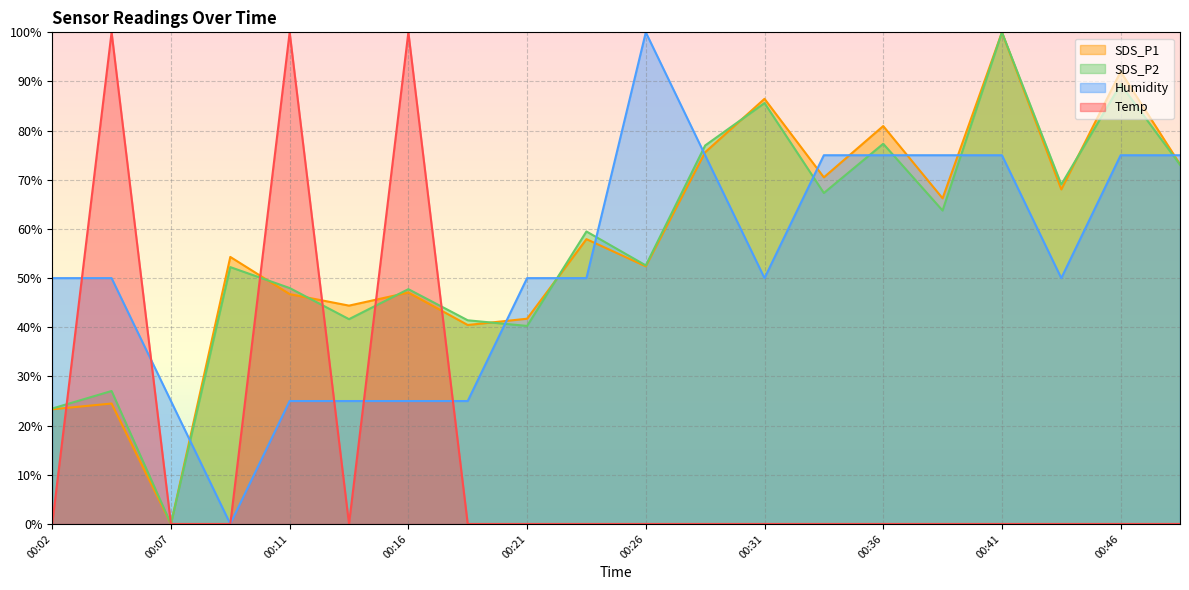

The value of Temp at 00:07 is -57.7. True or false?

False